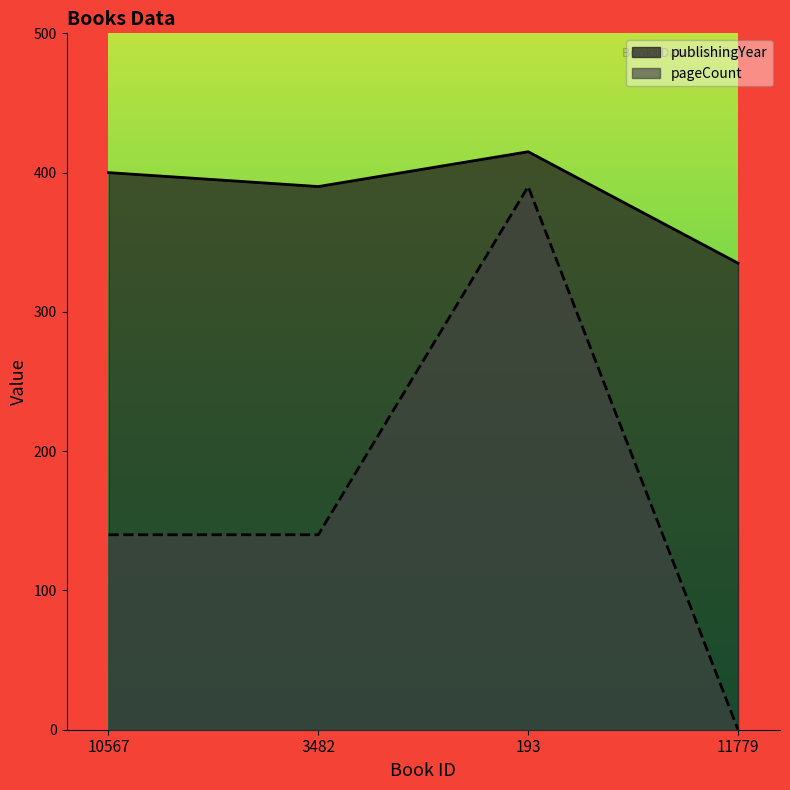

At how many categories does at least one series exceed 313?

4